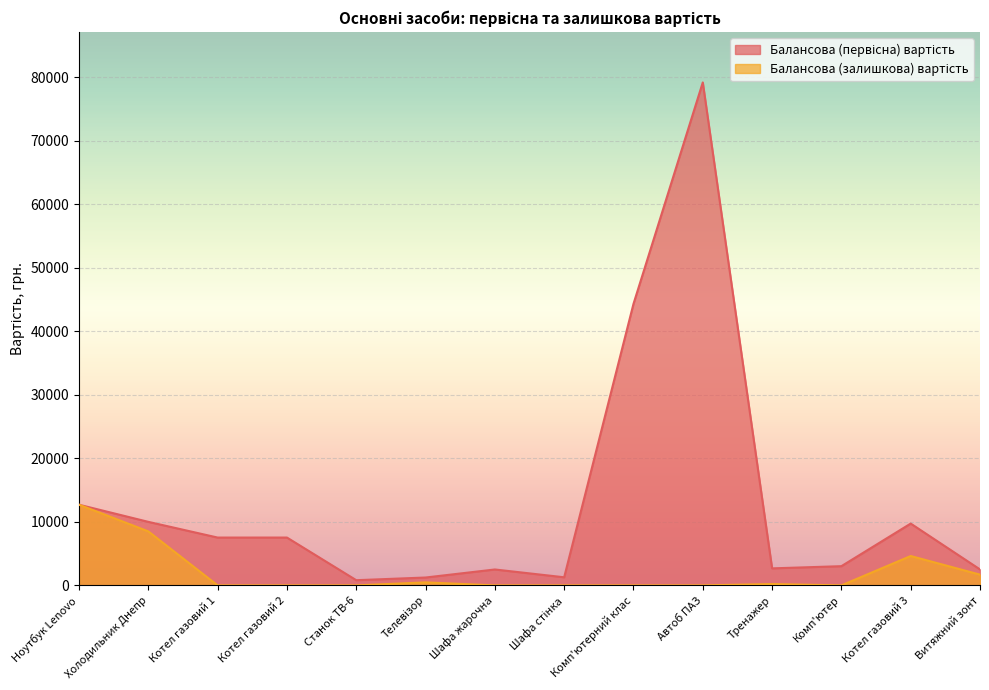

Does the chart display data point markers on the line(s)?

No